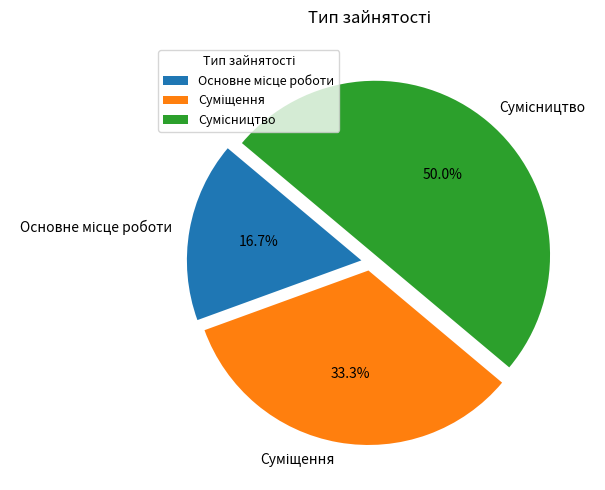

Rank the categories by value from highest to lowest.

Сумісництво, Суміщення, Основне місце роботи